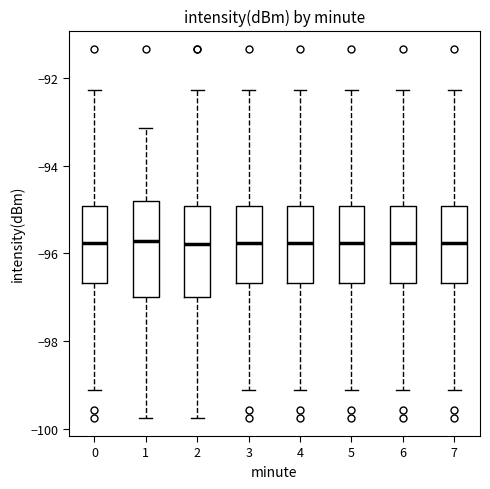

Reading left to right, transcribe this box plot: for each box, give where its median line is, the range the box spans, and where its two whiskers end, as read against the y-axis. The values are not printed on the chart, so give them approximately, as read against the axis.

0: median -95.8, box -96.6 to -95.0, whiskers -99.0 to -92.2
1: median -95.8, box -97.0 to -94.8, whiskers -99.8 to -93.2
2: median -95.8, box -97.0 to -95.0, whiskers -99.8 to -92.2
3: median -95.8, box -96.6 to -95.0, whiskers -99.0 to -92.2
4: median -95.8, box -96.6 to -95.0, whiskers -99.0 to -92.2
5: median -95.8, box -96.6 to -95.0, whiskers -99.0 to -92.2
6: median -95.8, box -96.6 to -95.0, whiskers -99.0 to -92.2
7: median -95.8, box -96.6 to -95.0, whiskers -99.0 to -92.2